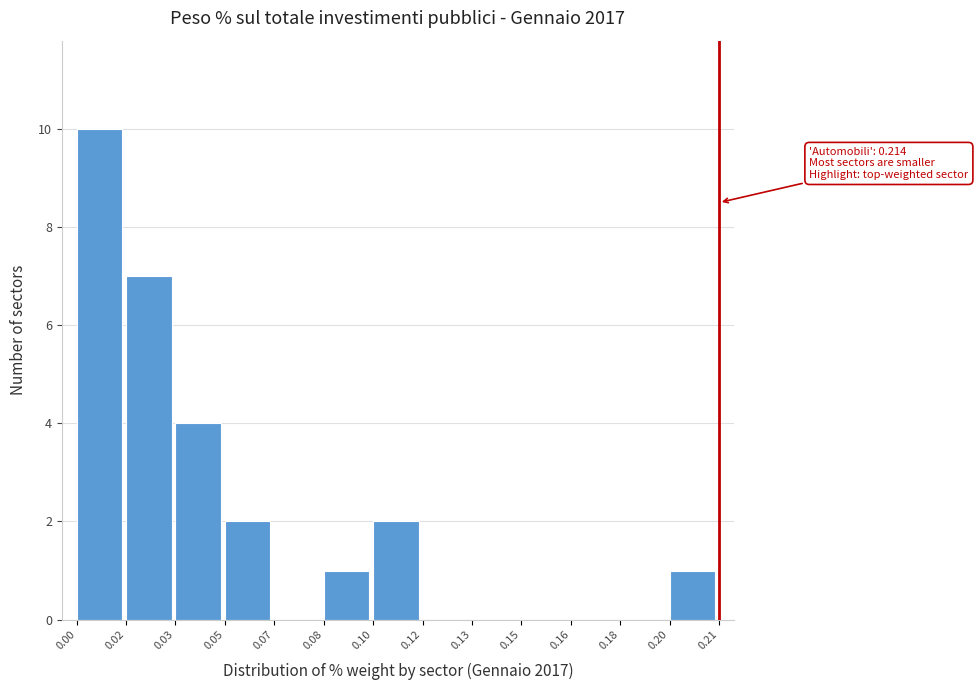

Reading left to right, list all the values displayed in this chart.

0.00=10	0.02=7	0.03=4	0.05=2	0.07=0	0.08=1	0.10=2	0.12=0	0.13=0	0.15=0	0.16=0	0.18=0	0.20=1